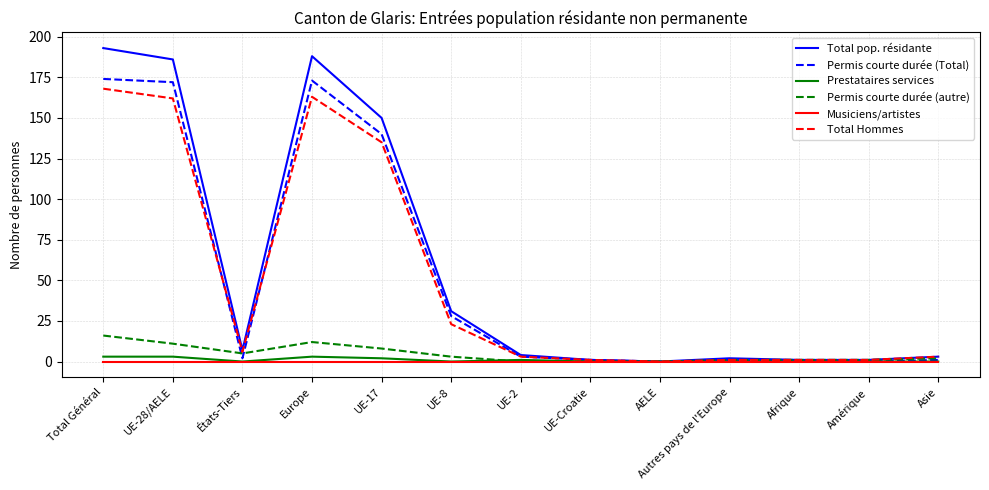

Is it true that Permis courte durée (Total) equals 19 at UE-8?

False